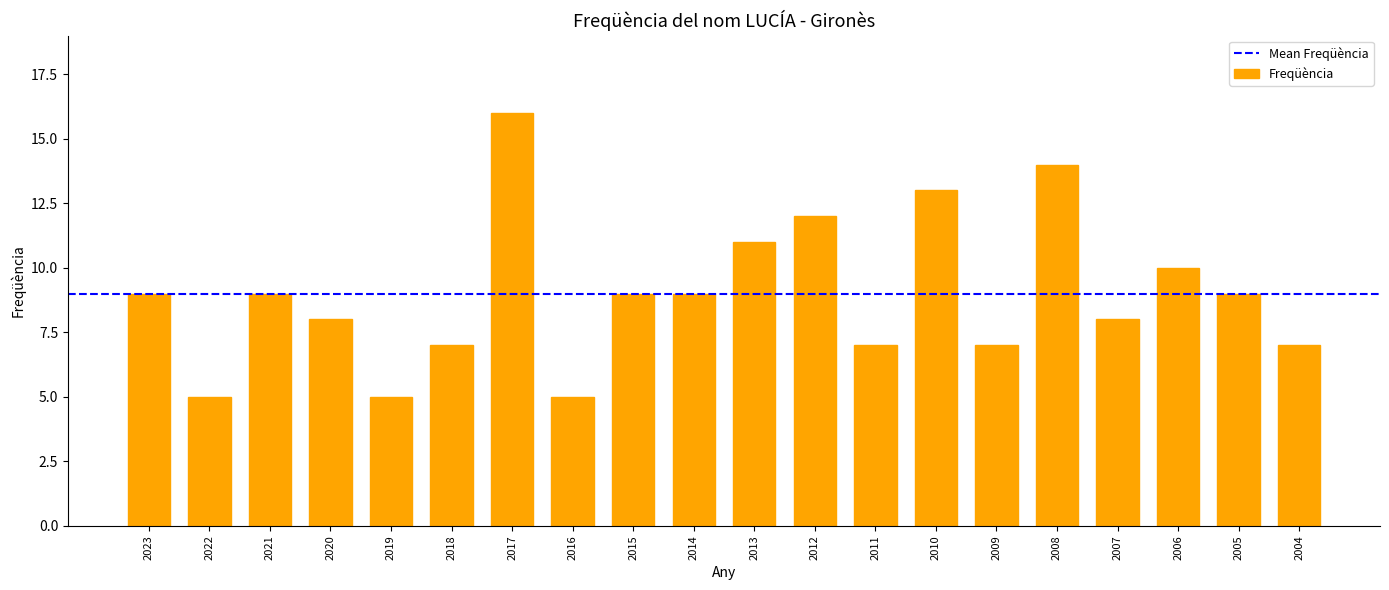

What is the ratio of the value at 2016 to the value at 2023?

0.6